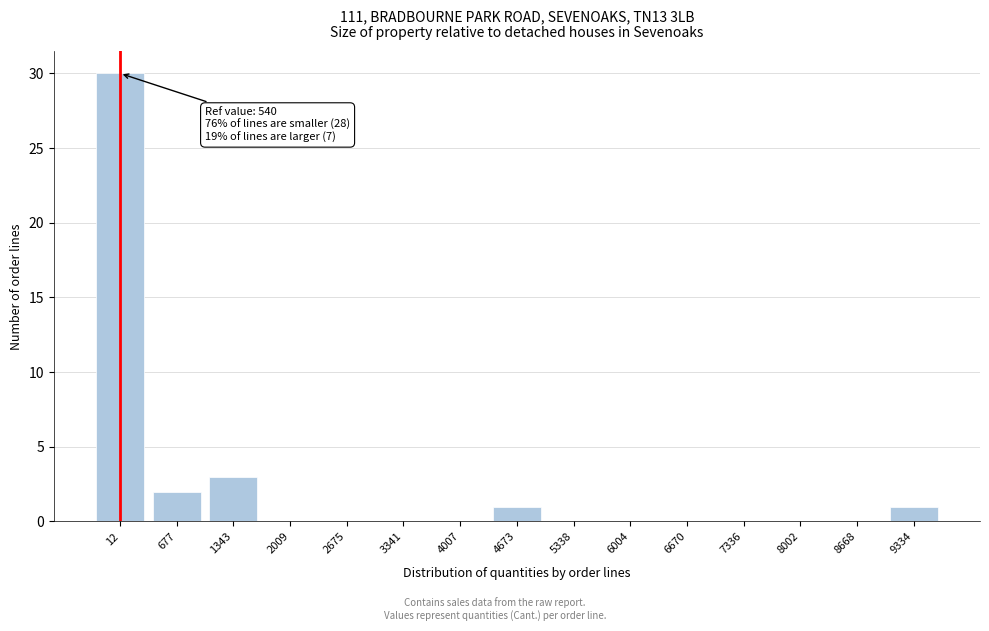

Reading right to left, list all the values displayed in this chart.

9334=1	8668=0	8002=0	7336=0	6670=0	6004=0	5338=0	4673=1	4007=0	3341=0	2675=0	2009=0	1343=3	677=2	12=30